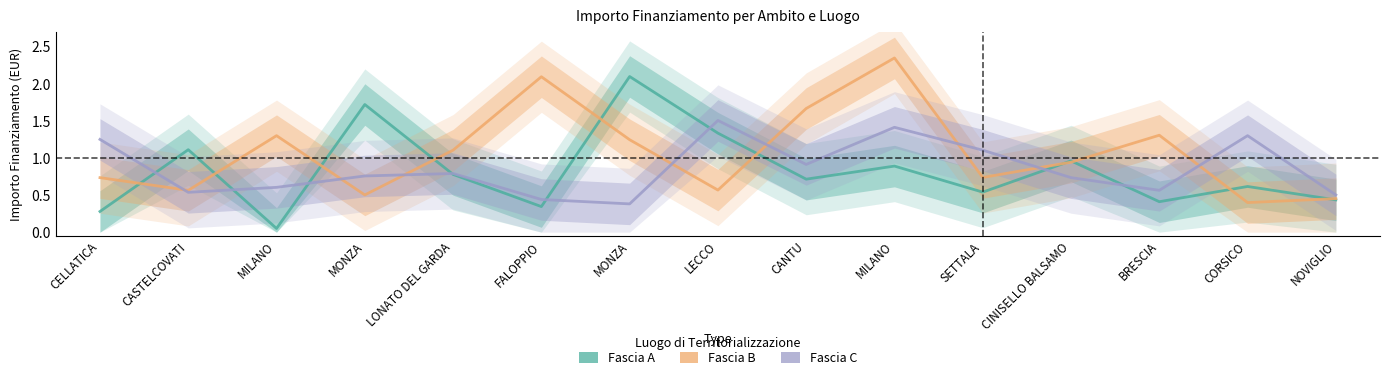

Which category has the highest value in the Fascia B series?

MILANO